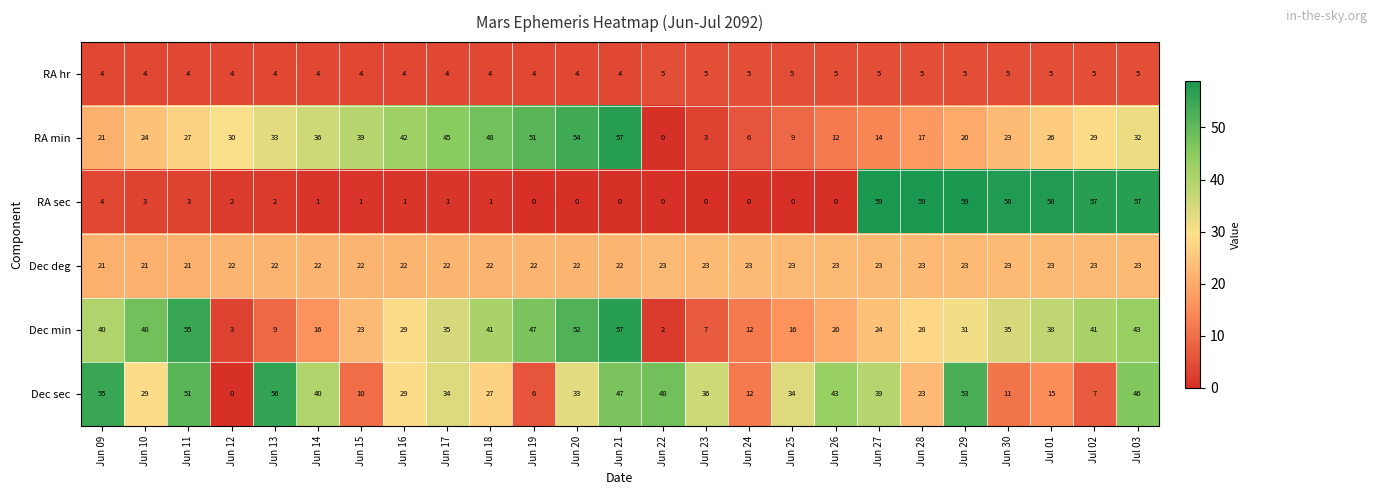

At which label is RA min closest to 28?

Jun 11